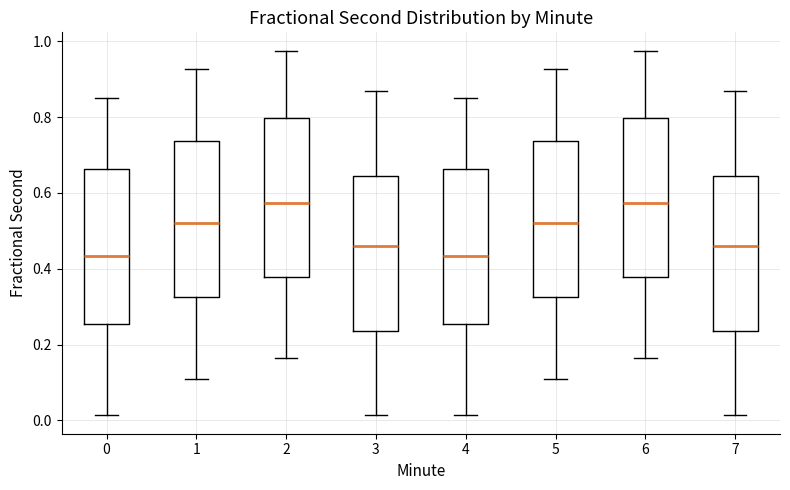

Reading left to right, read every box against the y-axis: the position of its median line, the range the box covers, and the ends of its whiskers. The values are not printed on the chart, so give them approximately, as read against the axis.

0: median 0.44, box 0.26 to 0.66, whiskers 0.02 to 0.84
1: median 0.52, box 0.32 to 0.74, whiskers 0.10 to 0.92
2: median 0.58, box 0.38 to 0.80, whiskers 0.16 to 0.98
3: median 0.46, box 0.24 to 0.64, whiskers 0.02 to 0.86
4: median 0.44, box 0.26 to 0.66, whiskers 0.02 to 0.84
5: median 0.52, box 0.32 to 0.74, whiskers 0.10 to 0.92
6: median 0.58, box 0.38 to 0.80, whiskers 0.16 to 0.98
7: median 0.46, box 0.24 to 0.64, whiskers 0.02 to 0.86